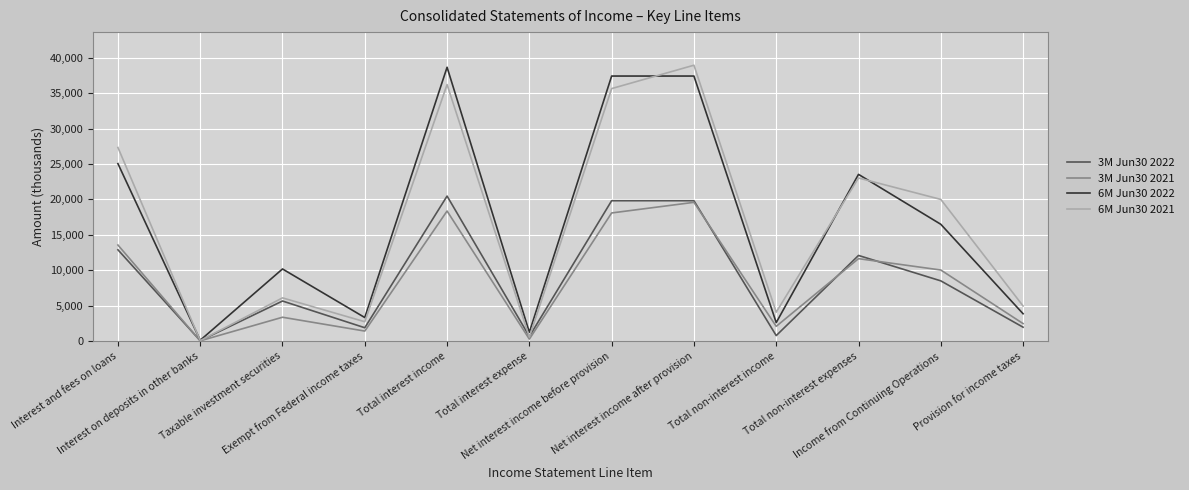

Reading left to right, transcribe all the data shown in this chart.

3M Jun30 2022: Interest and fees on loans=12883	Interest on deposits in other banks=52	Taxable investment securities=5651	Exempt from Federal income taxes=1879	Total interest income=20465	Total interest expense=655	Net interest income before provision=19810	Net interest income after provision=19810	Total non-interest income=770	Total non-interest expenses=12083	Income from Continuing Operations=8497	Provision for income taxes=1955
3M Jun30 2021: Interest and fees on loans=13556	Interest on deposits in other banks=29	Taxable investment securities=3361	Exempt from Federal income taxes=1409	Total interest income=18355	Total interest expense=274	Net interest income before provision=18081	Net interest income after provision=19581	Total non-interest income=2077	Total non-interest expenses=11630	Income from Continuing Operations=10028	Provision for income taxes=2465
6M Jun30 2022: Interest and fees on loans=25044	Interest on deposits in other banks=109	Taxable investment securities=10175	Exempt from Federal income taxes=3319	Total interest income=38647	Total interest expense=1240	Net interest income before provision=37407	Net interest income after provision=37407	Total non-interest income=2604	Total non-interest expenses=23528	Income from Continuing Operations=16483	Provision for income taxes=3855
6M Jun30 2021: Interest and fees on loans=27321	Interest on deposits in other banks=61	Taxable investment securities=6094	Exempt from Federal income taxes=2726	Total interest income=36202	Total interest expense=566	Net interest income before provision=35636	Net interest income after provision=38936	Total non-interest income=4076	Total non-interest expenses=23018	Income from Continuing Operations=19994	Provision for income taxes=4952